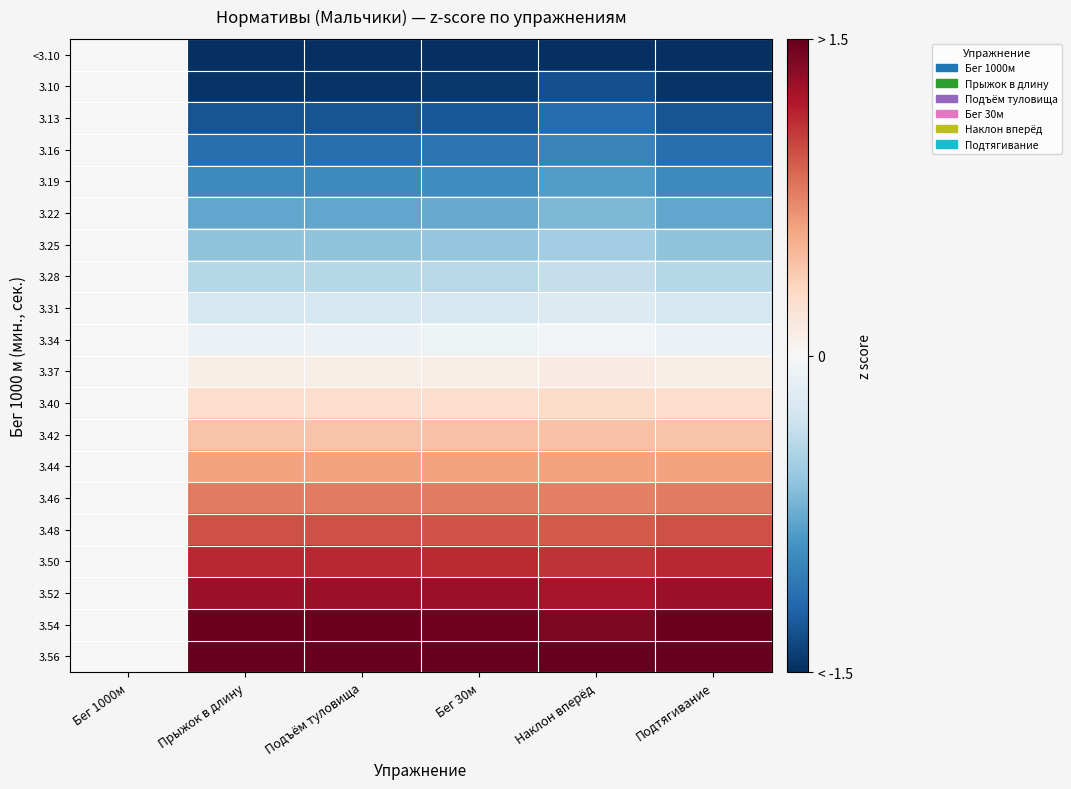

Between Бег 1000м and Наклон вперёд, which is larger?

Бег 1000м